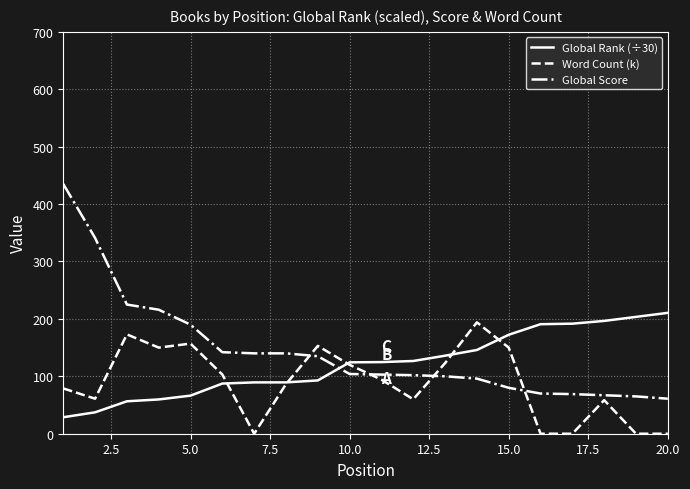

Count the number of data series in this chart.

3